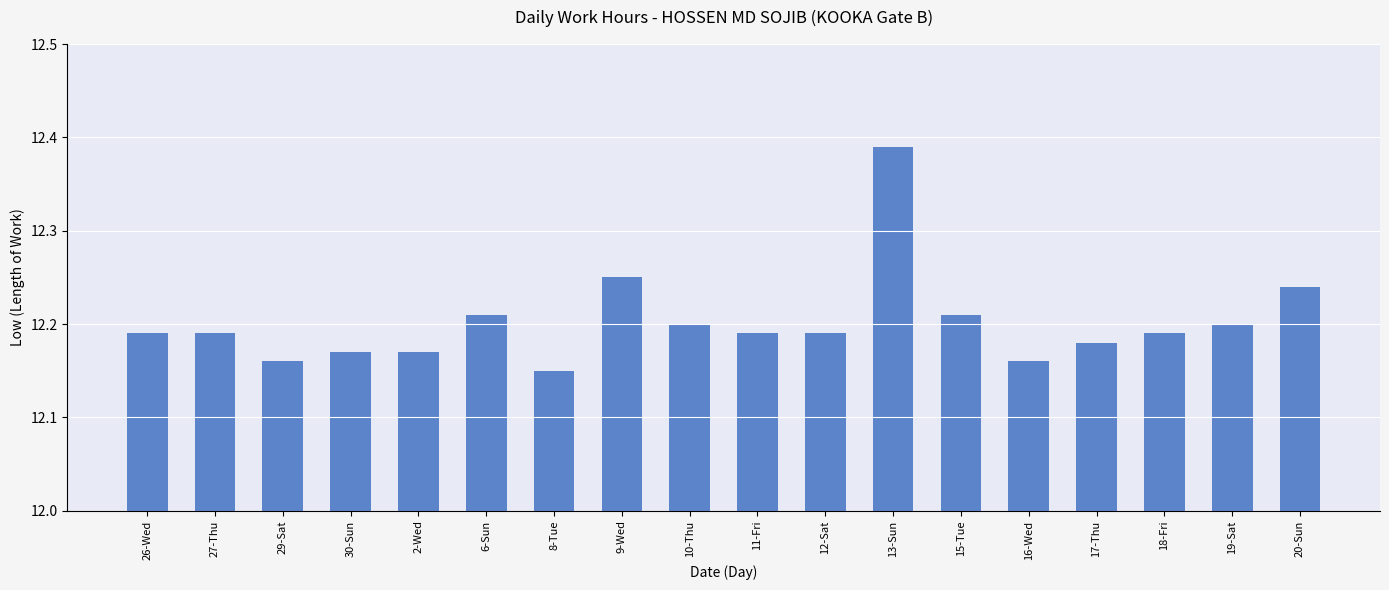

Approximately how many times larger is the value at 29-Sat compared to 27-Thu?

1.0